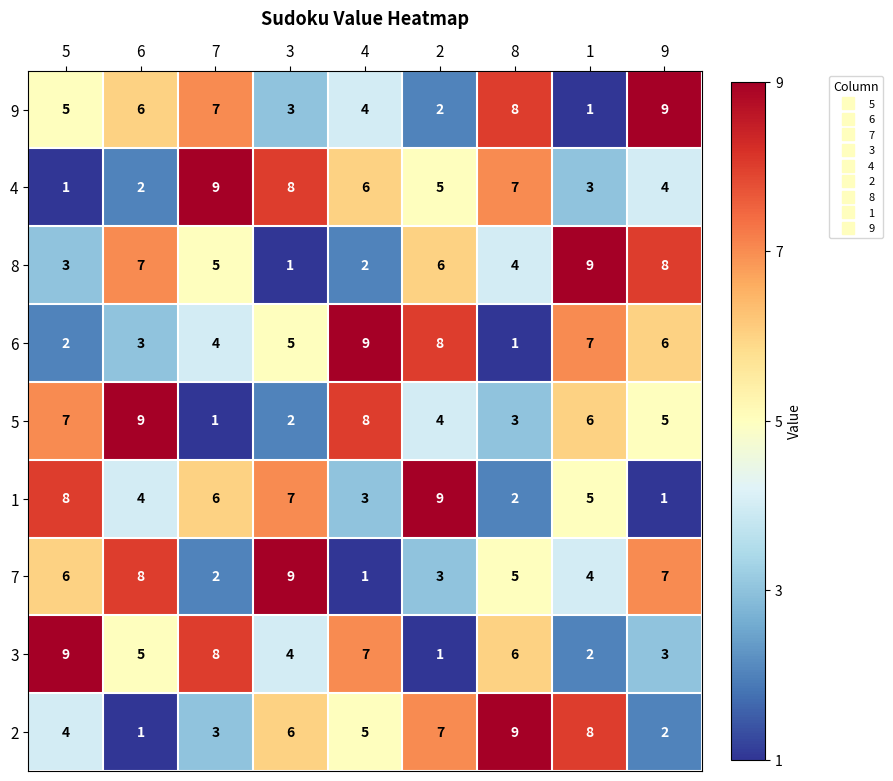

What is the sum of all 6 values?

45